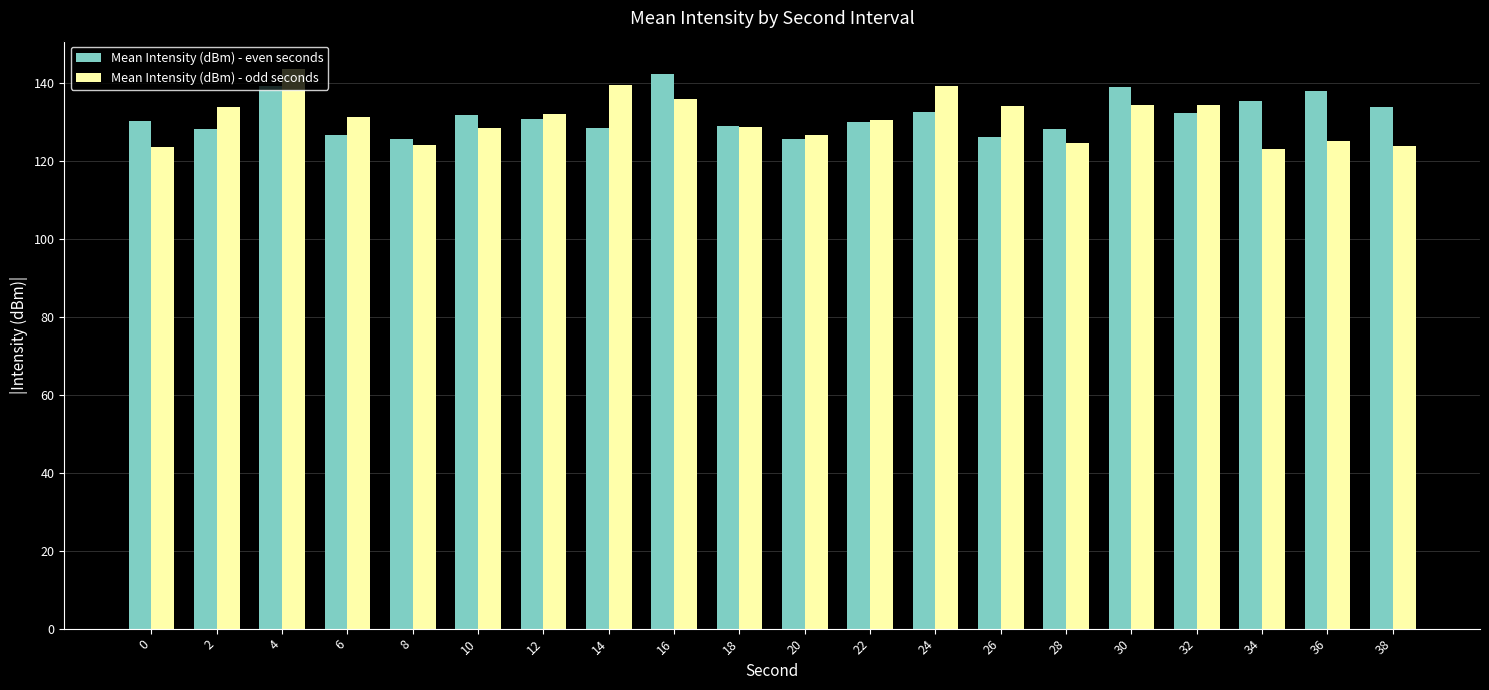

What is the difference between the maximum and minimum values in the Mean Intensity (dBm) - odd seconds series?

20.6